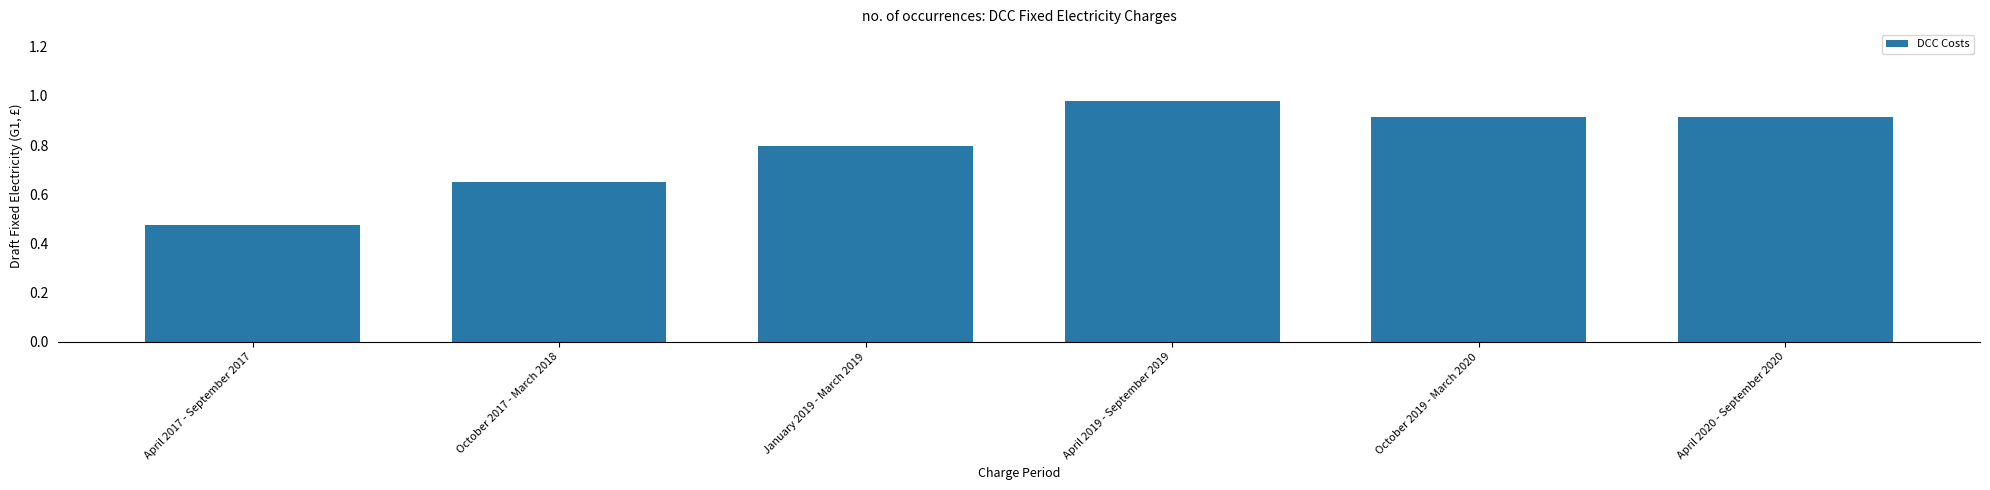

What is the change in value from April 2017 - September 2017 to April 2020 - September 2020?

+0.4